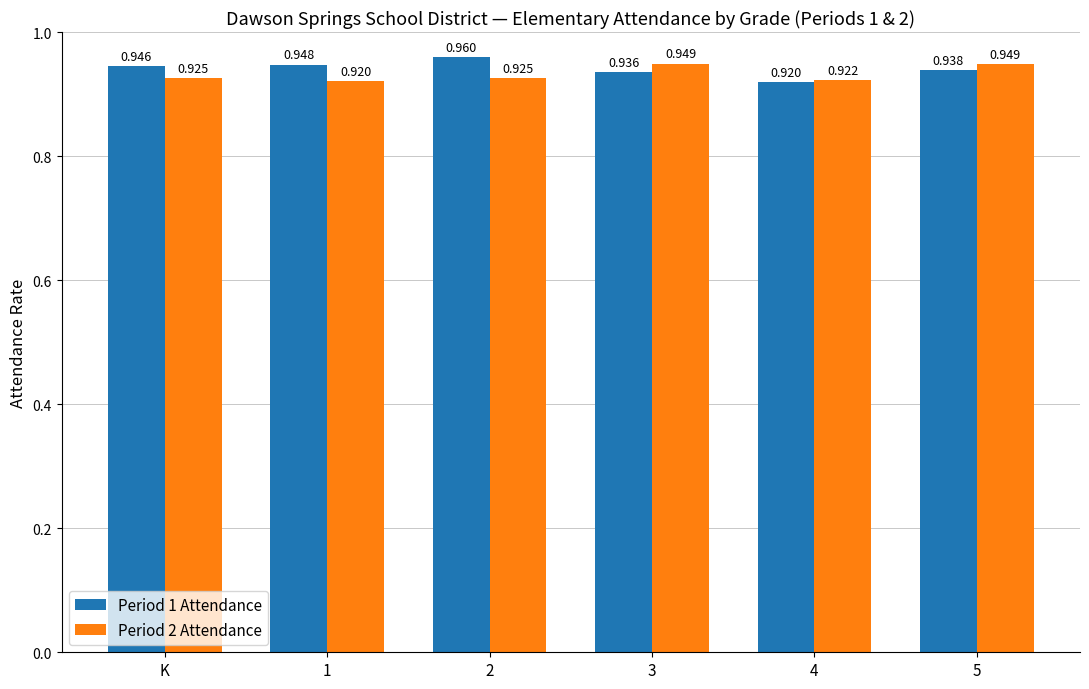

Is the value of Period 1 Attendance at 5 greater than the value of Period 2 Attendance at 1?

Yes